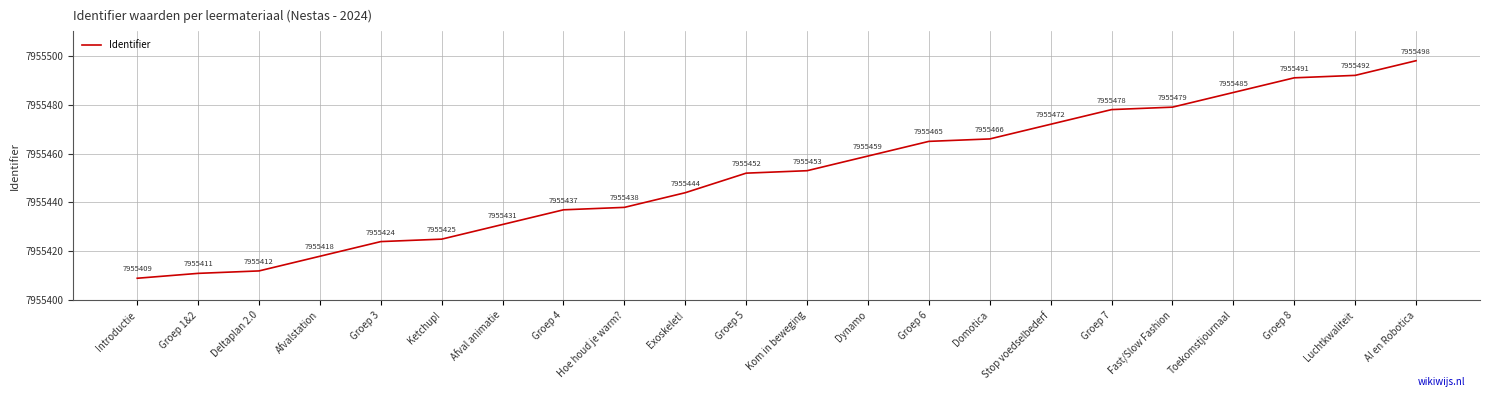

Where is the data nearest to the value 7955453?

Kom in beweging